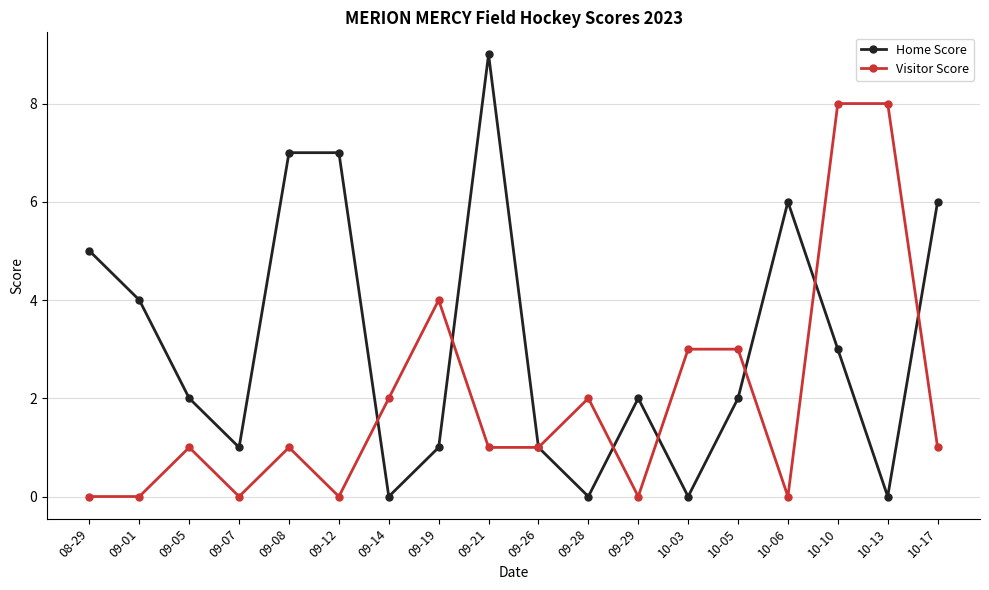

At 09-28, list the series in order from largest to smallest.

Visitor Score, Home Score